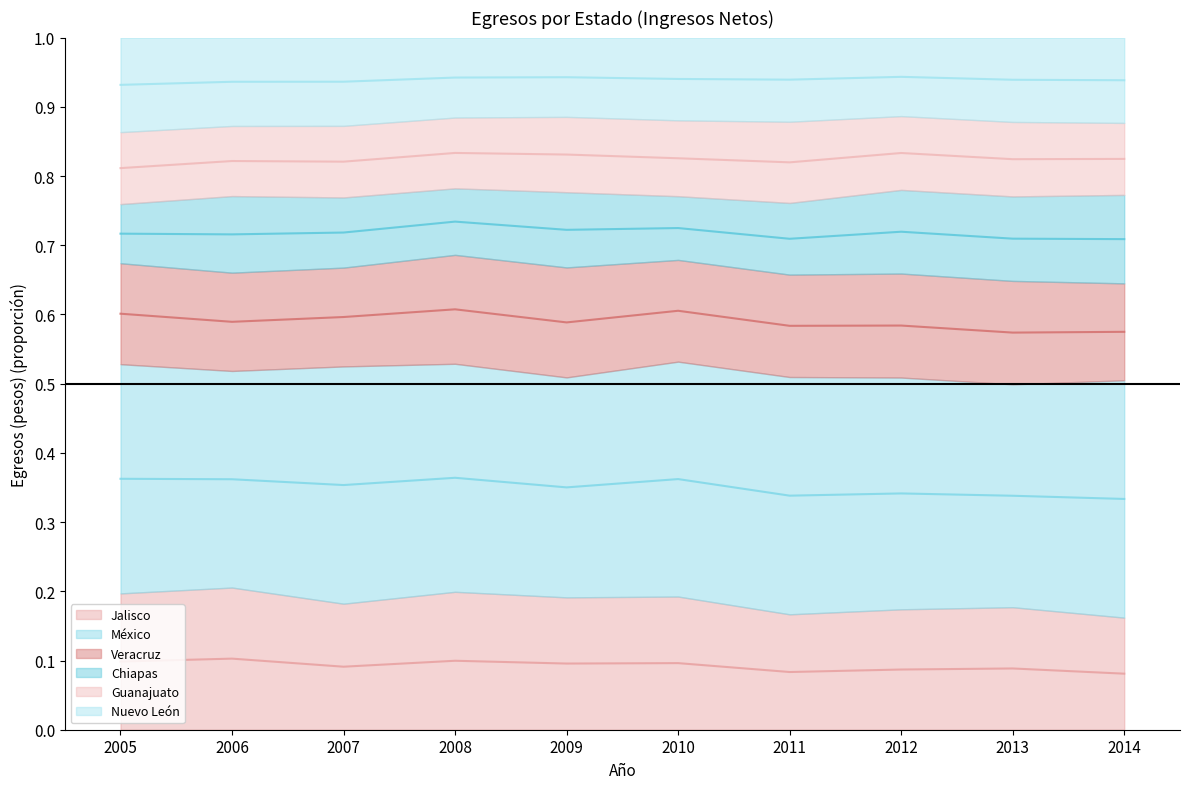

At how many categories does at least one series exceed 0?

10